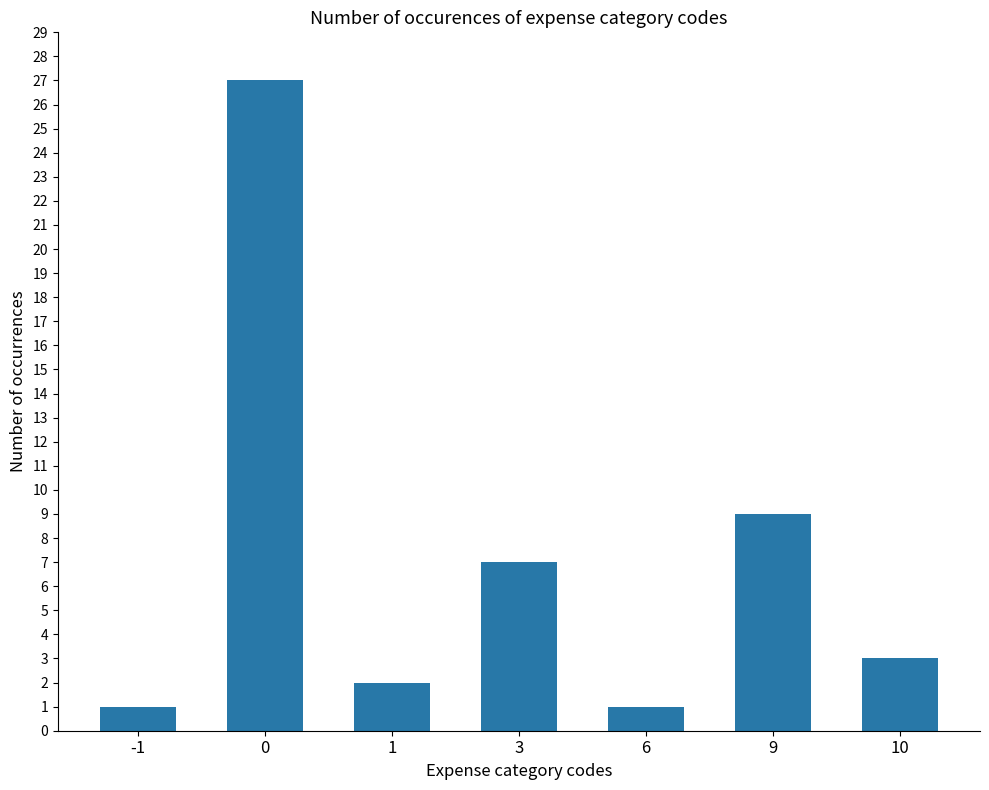

What is the change in value from 0 to 3?

-20